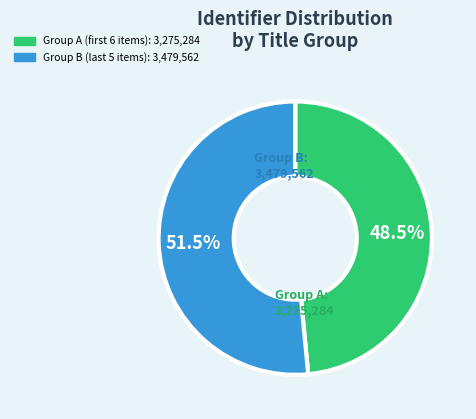

Is there a majority slice in this chart?

Yes